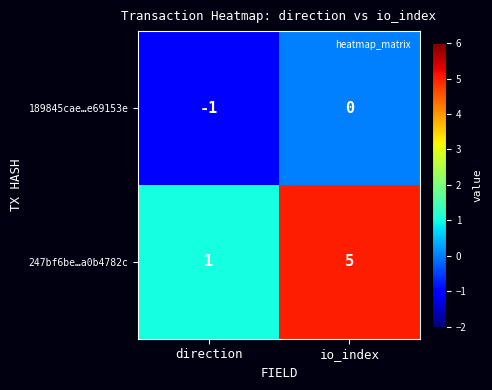

Which series changed the most between direction and io_index?

247bf6be…a0b4782c